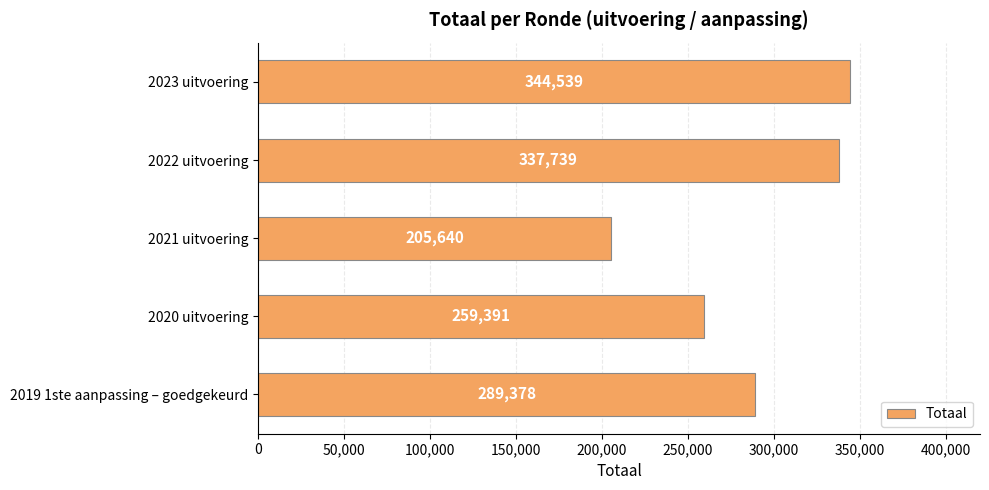

What is the value of the 2nd bar from the top?

337739